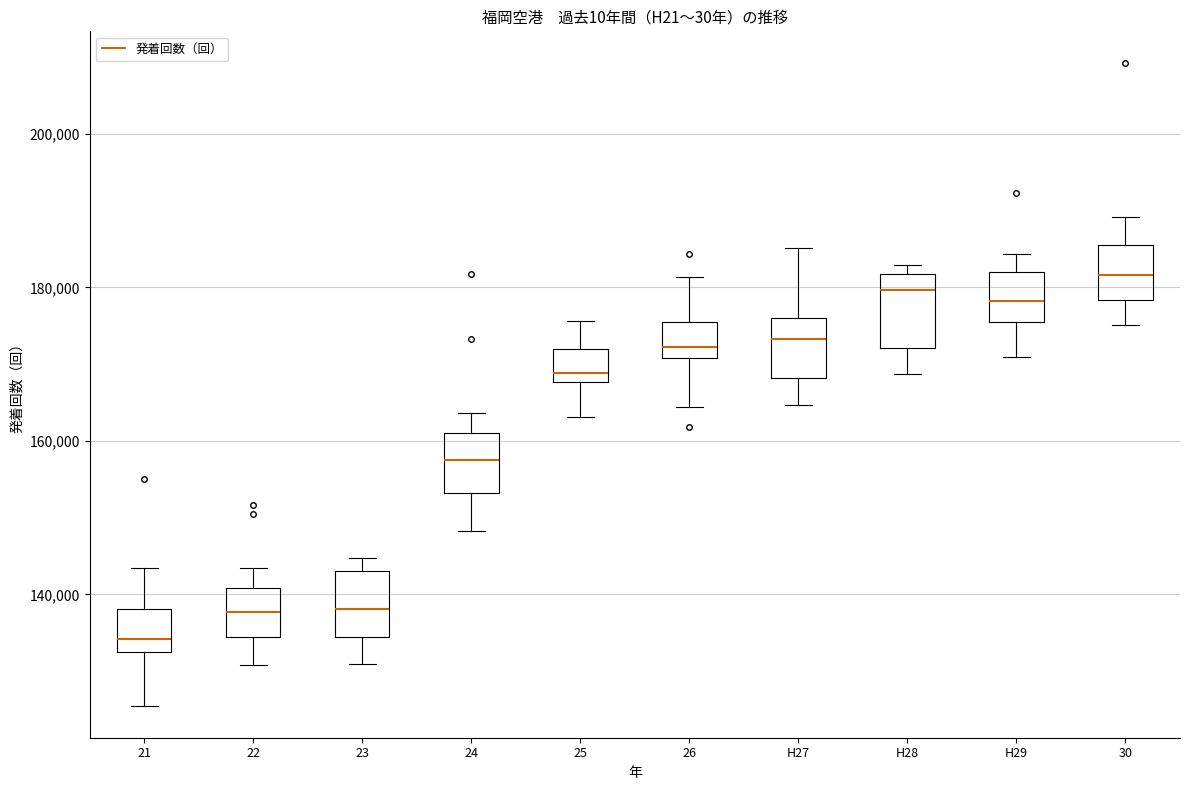

Reading left to right, read every box against the y-axis: the position of its median line, the range the box covers, and the ends of its whiskers. The values are not printed on the chart, so give them approximately, as read against the axis.

21: median 134000, box 132000 to 138000, whiskers 126000 to 144000
22: median 138000, box 134000 to 140000, whiskers 130000 to 144000
23: median 138000, box 134000 to 144000, whiskers 130000 to 144000 (just above the box's upper edge)
24: median 158000, box 154000 to 160000, whiskers 148000 to 164000
25: median 168000 (just above the box's lower edge), box 168000 to 172000, whiskers 164000 to 176000
26: median 172000, box 170000 to 176000, whiskers 164000 to 182000
H27: median 174000, box 168000 to 176000, whiskers 164000 to 186000
H28: median 180000, box 172000 to 182000, whiskers 168000 to 182000 (just above the box's upper edge)
H29: median 178000, box 176000 to 182000, whiskers 170000 to 184000
30: median 182000, box 178000 to 186000, whiskers 176000 to 190000